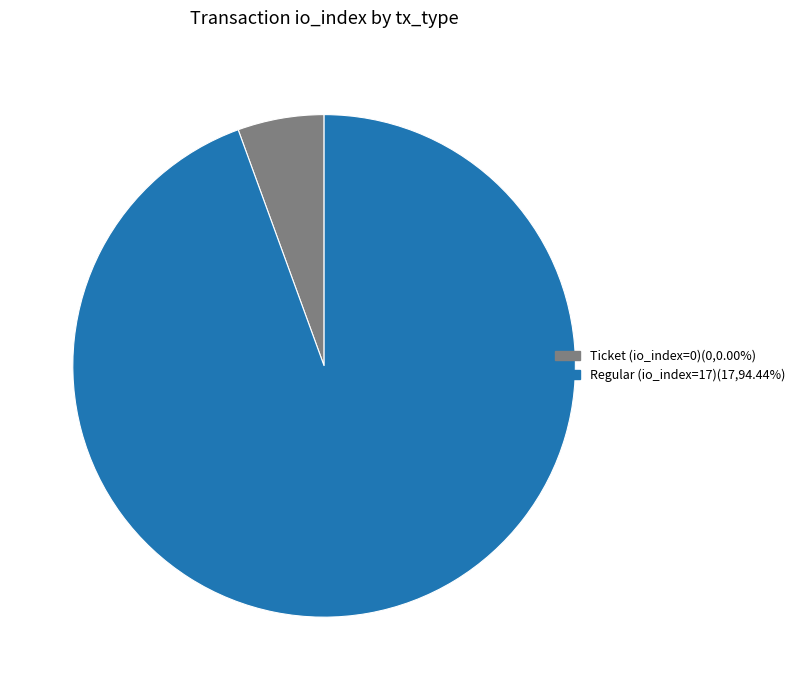

True or false: Regular (io_index=17) accounts for 99% of the total.

False